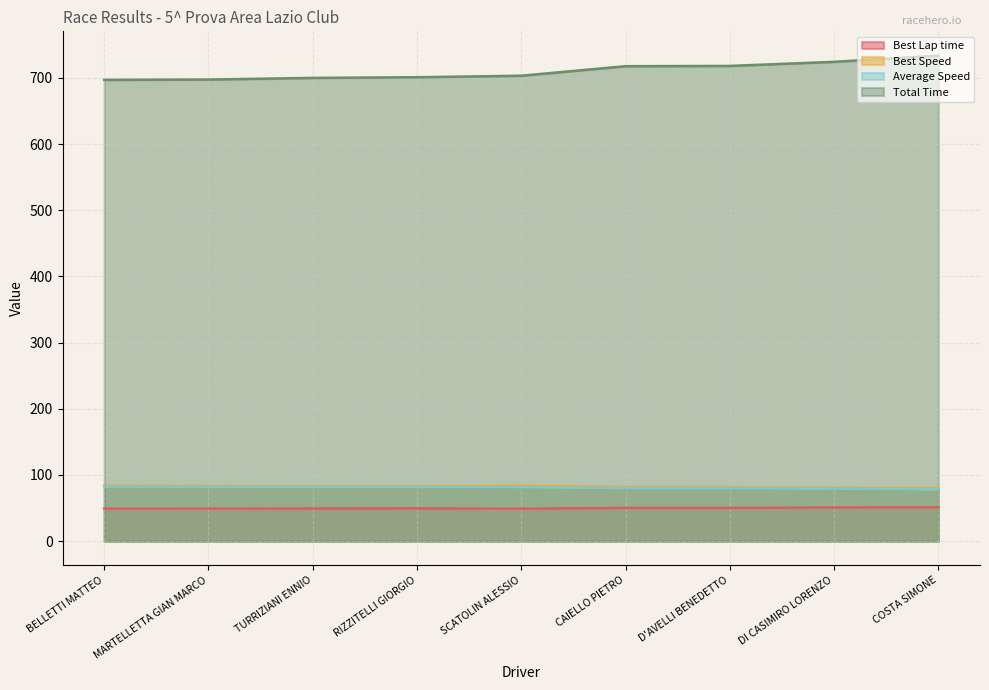

At which category does Best Lap time reach its first local valley?

SCATOLIN ALESSIO